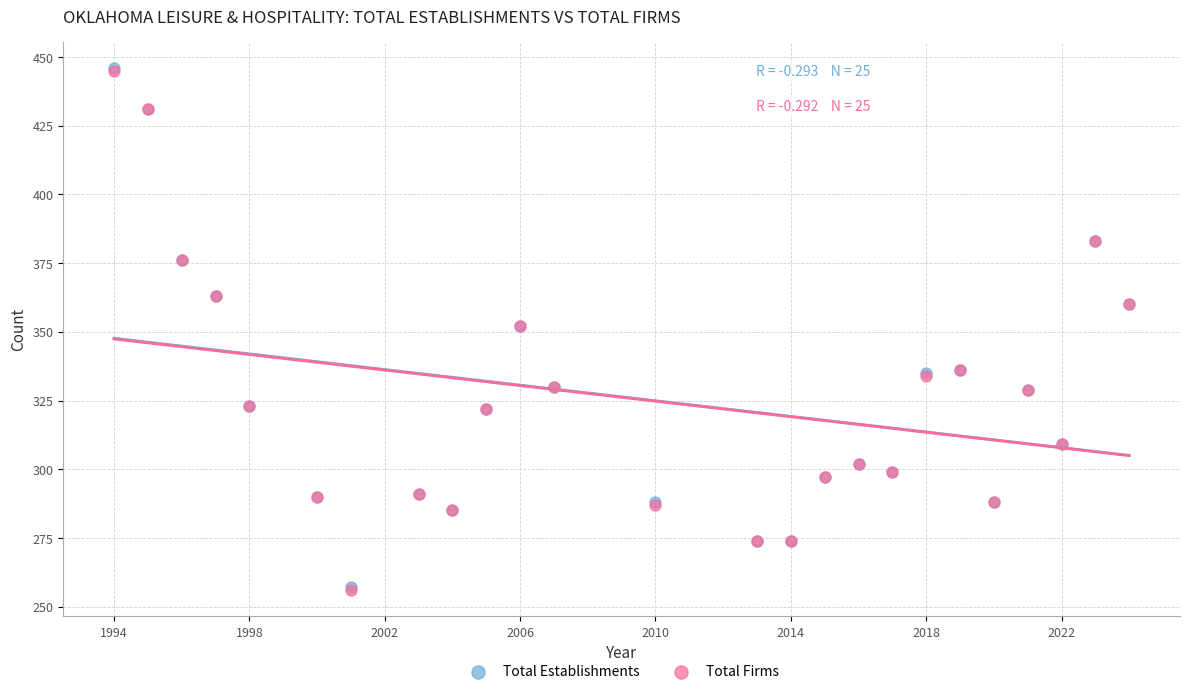

What are all the series names shown in the legend?

Total Establishments, Total Firms